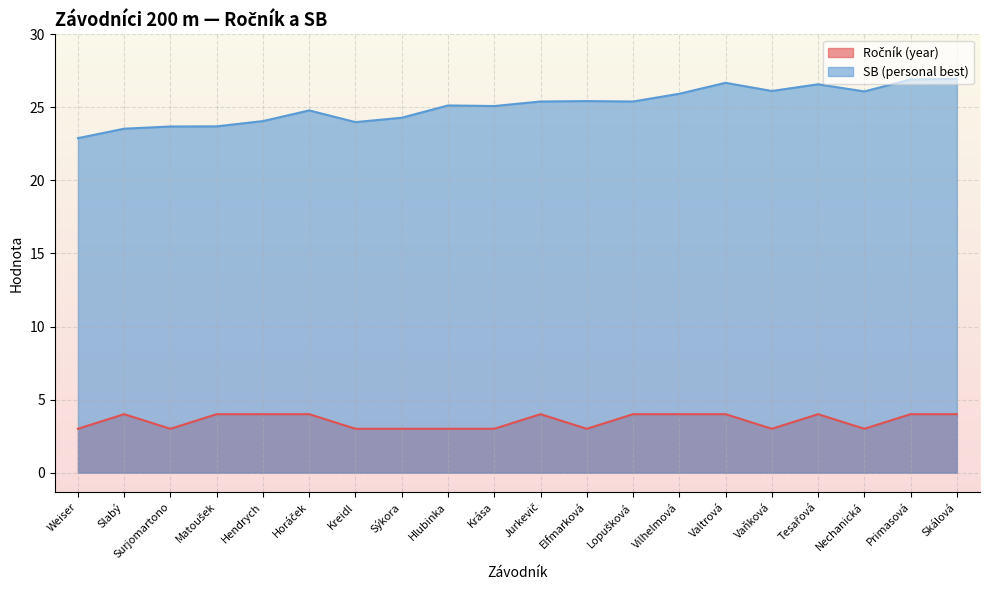

Between Surjomartono and Vaňková, which series saw the biggest shift?

SB (personal best)